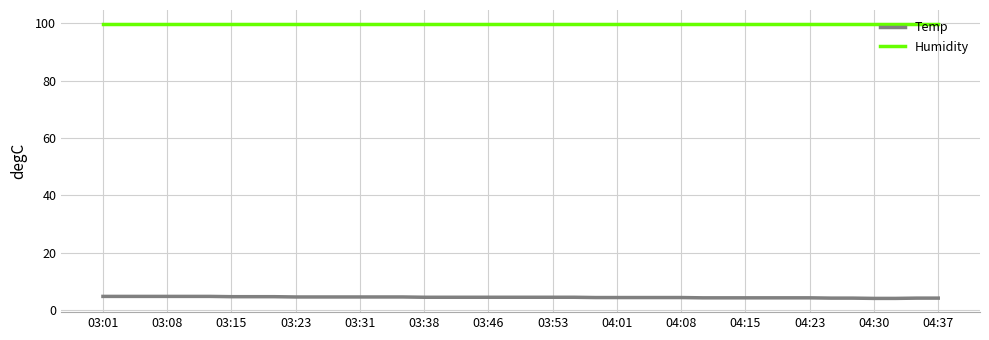

True or false: Humidity and Temp cross at least once.

False